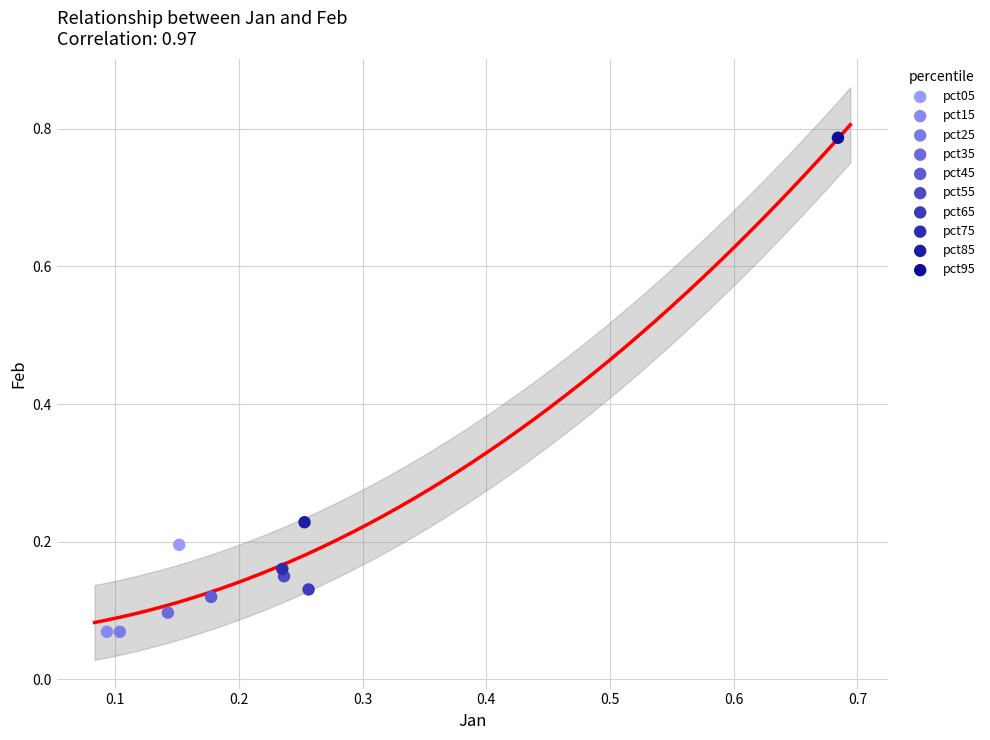

What are all the series names shown in the legend?

pct05, pct15, pct25, pct35, pct45, pct55, pct65, pct75, pct85, pct95